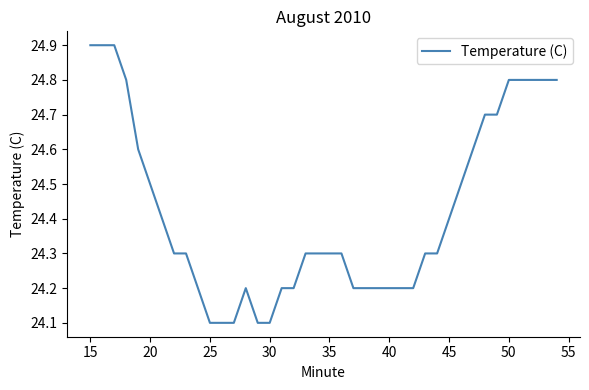

What is the smallest value displayed?

24.1